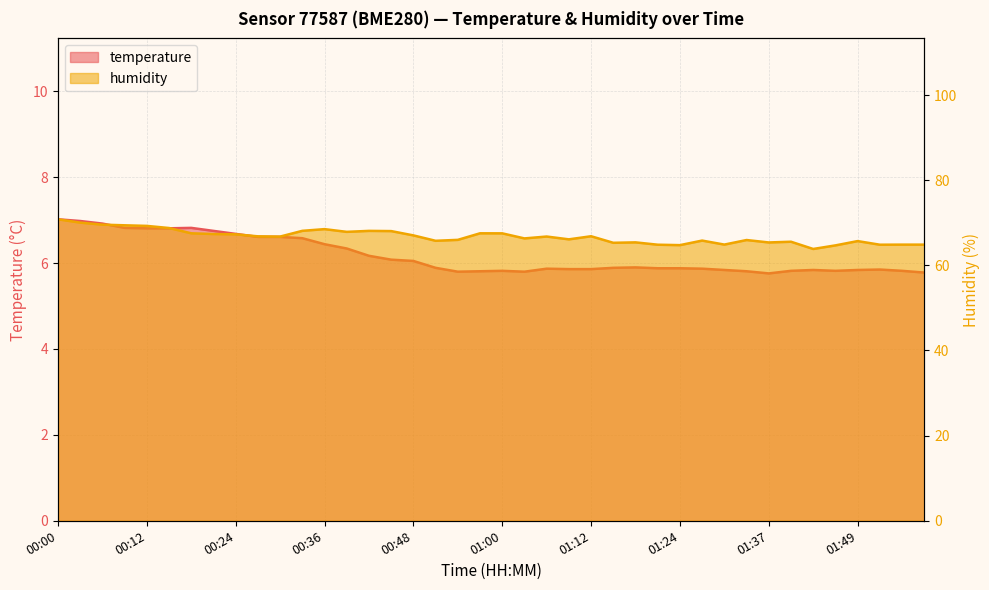

True or false: temperature and humidity intersect in this chart.

False